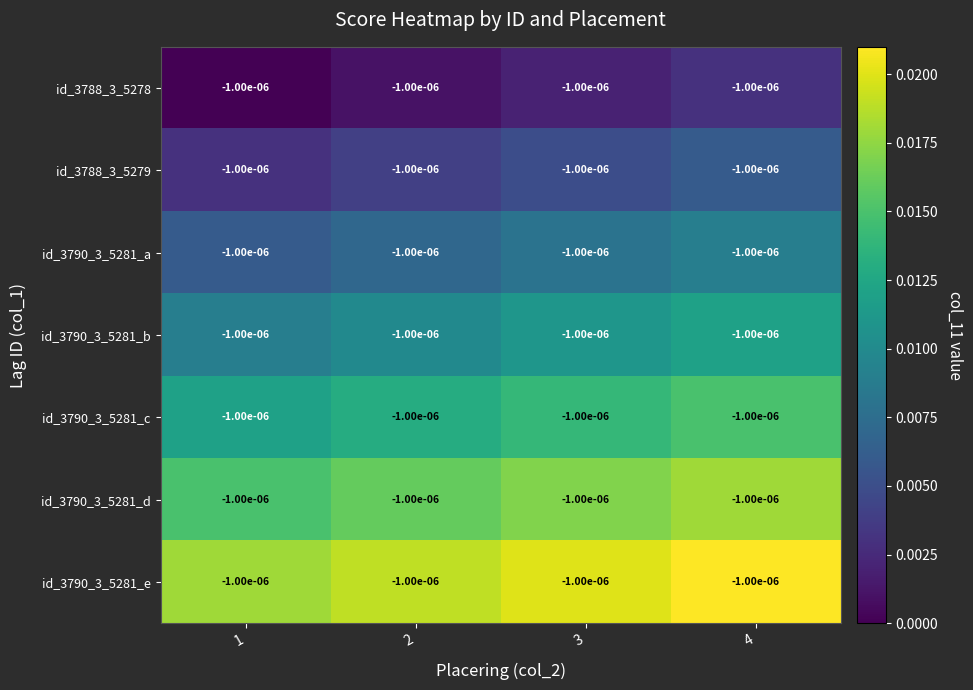

The id_3790_3_5281_d series shows 0.0 at 2. True or false?

False